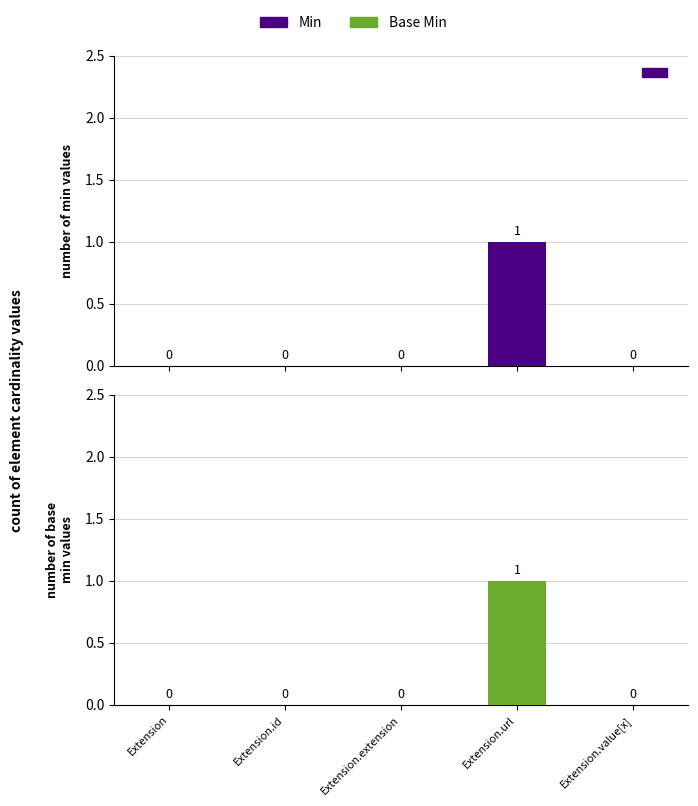

At Extension.url, list the series in order from smallest to largest.

Min, Base Min